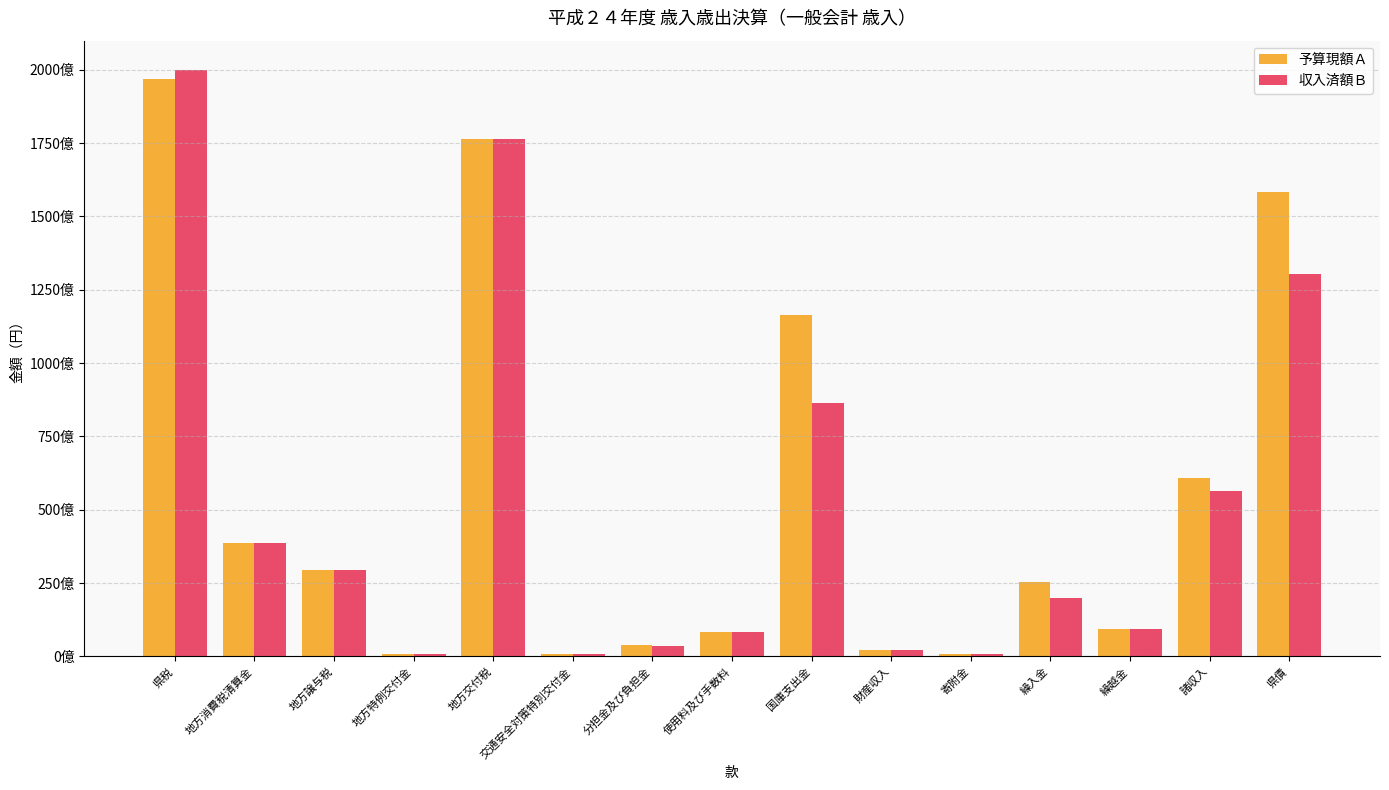

What are all the series names shown in the legend?

予算現額Ａ, 収入済額Ｂ